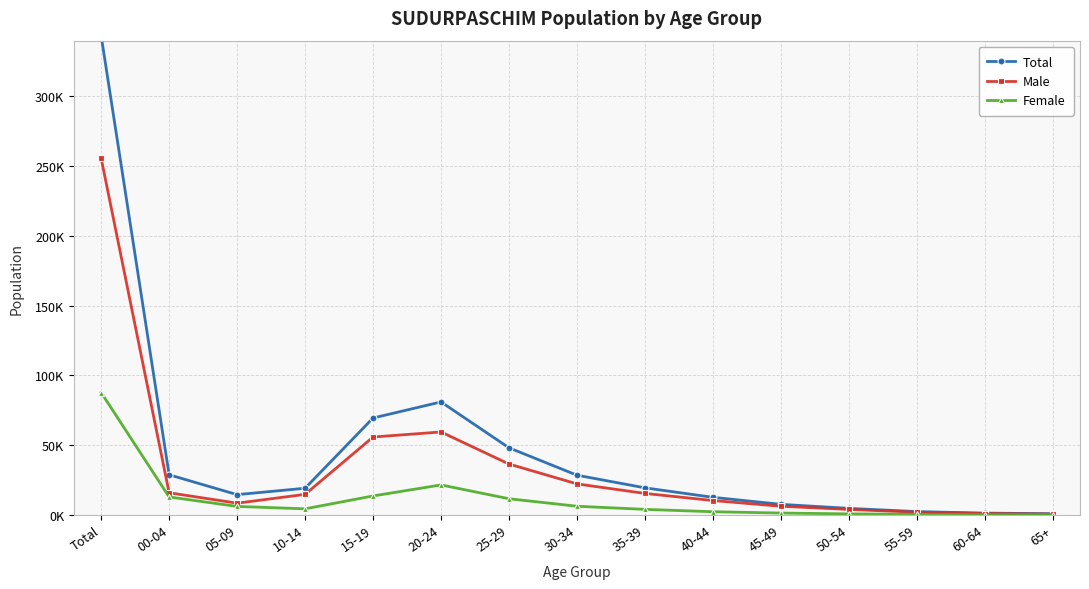

True or false: Male and Female cross at least once.

False